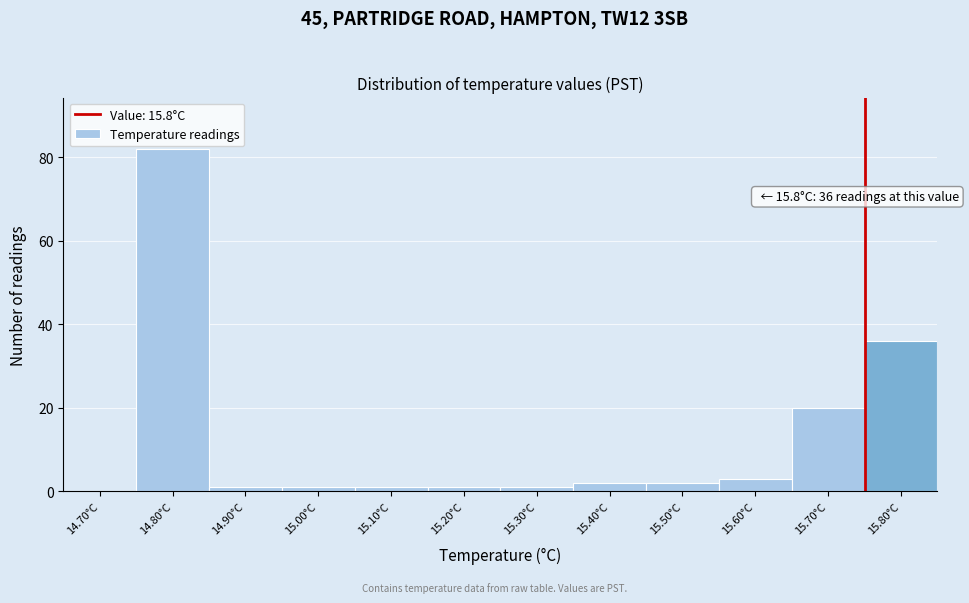

Reading left to right, extract all data points from this chart.

14.70°C=0	14.80°C=82	14.90°C=1	15.00°C=1	15.10°C=1	15.20°C=1	15.30°C=1	15.40°C=2	15.50°C=2	15.60°C=3	15.70°C=20	15.80°C=36